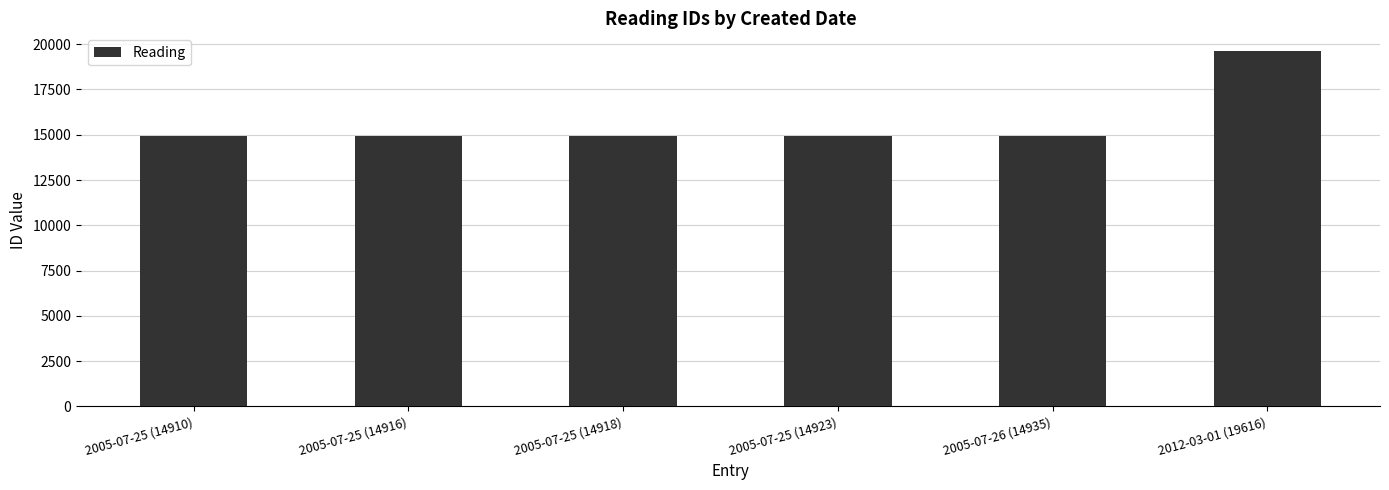

What is the value of the 6th bar from the left?

19616